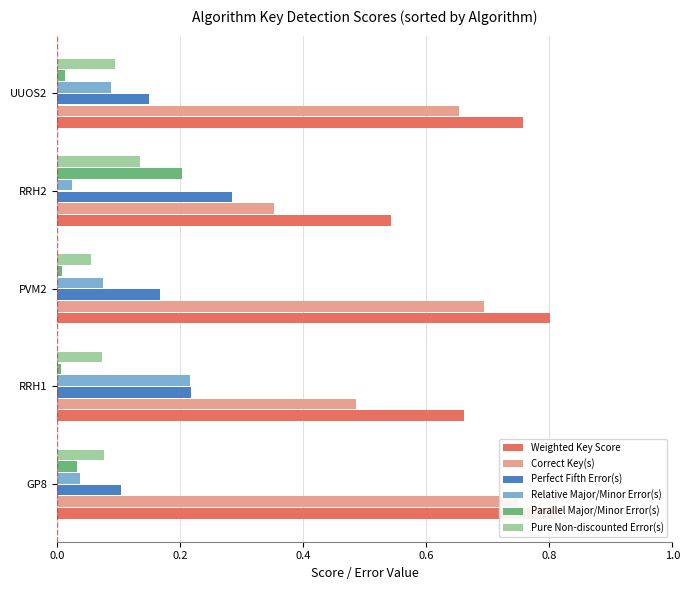

What is the difference between the Perfect Fifth Error(s) values at RRH2 and UUOS2?

0.1